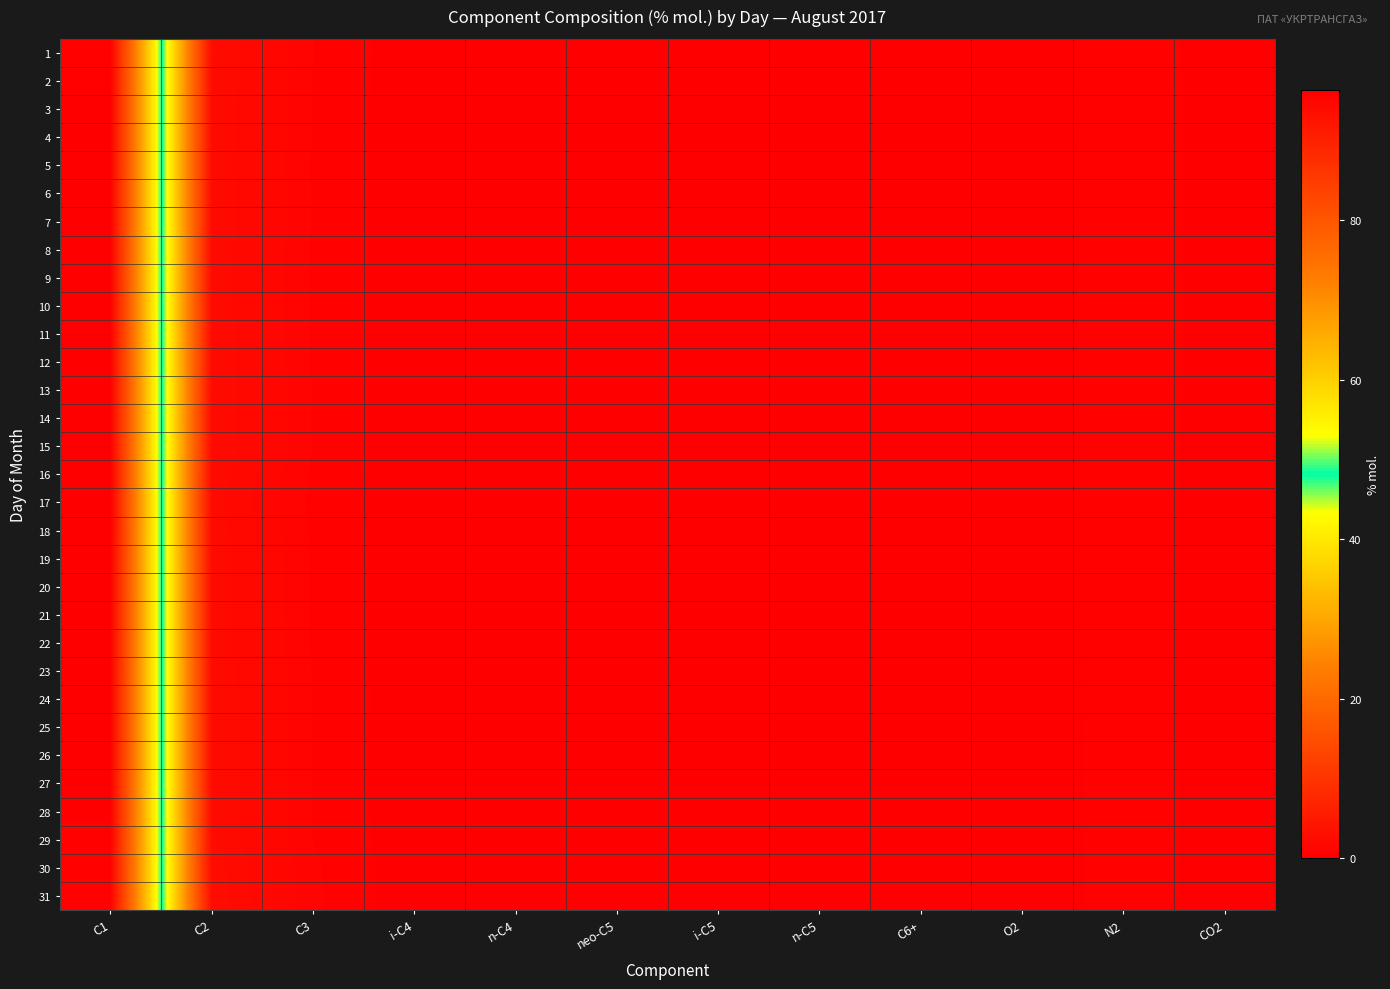

Which series has the largest total across all categories?

2